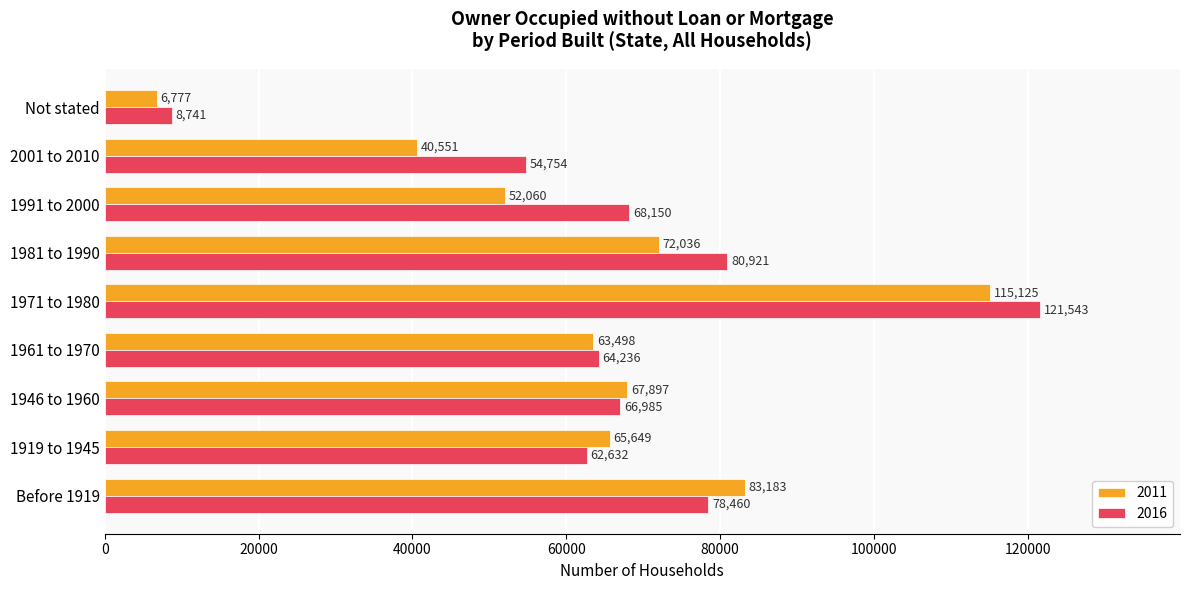

The value of 2016 at 1919 to 1945 is 108381. True or false?

False